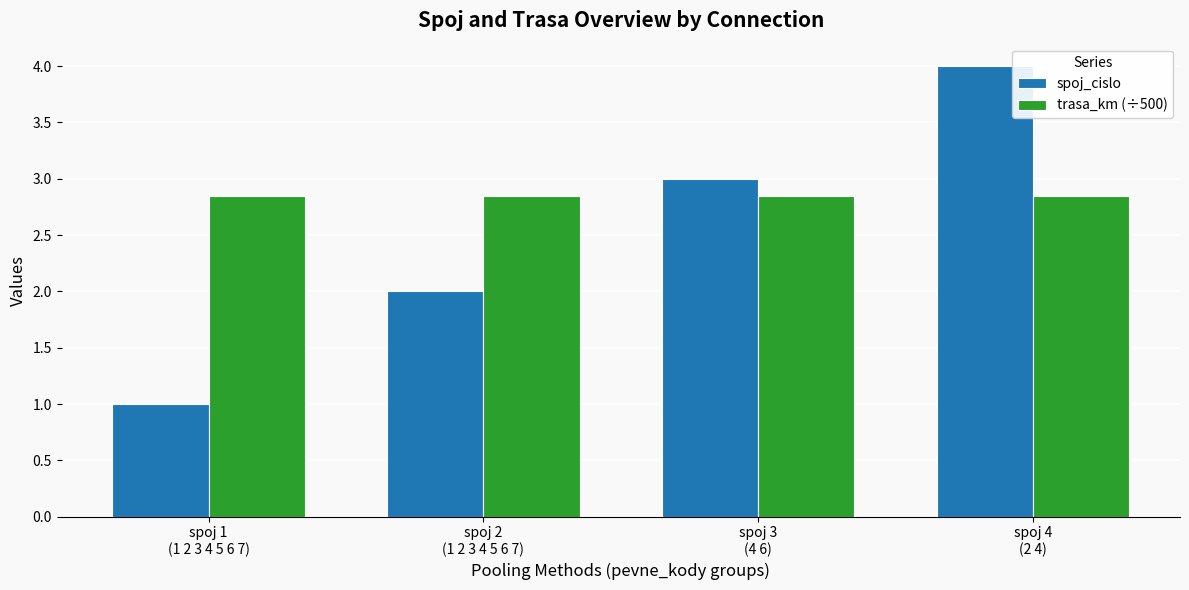

Rank the series by their average value, from highest to lowest.

trasa_km (÷500), spoj_cislo